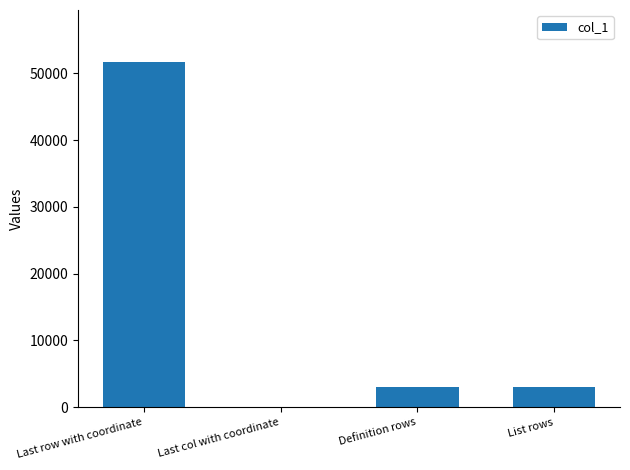

Read the value at List rows.

3052